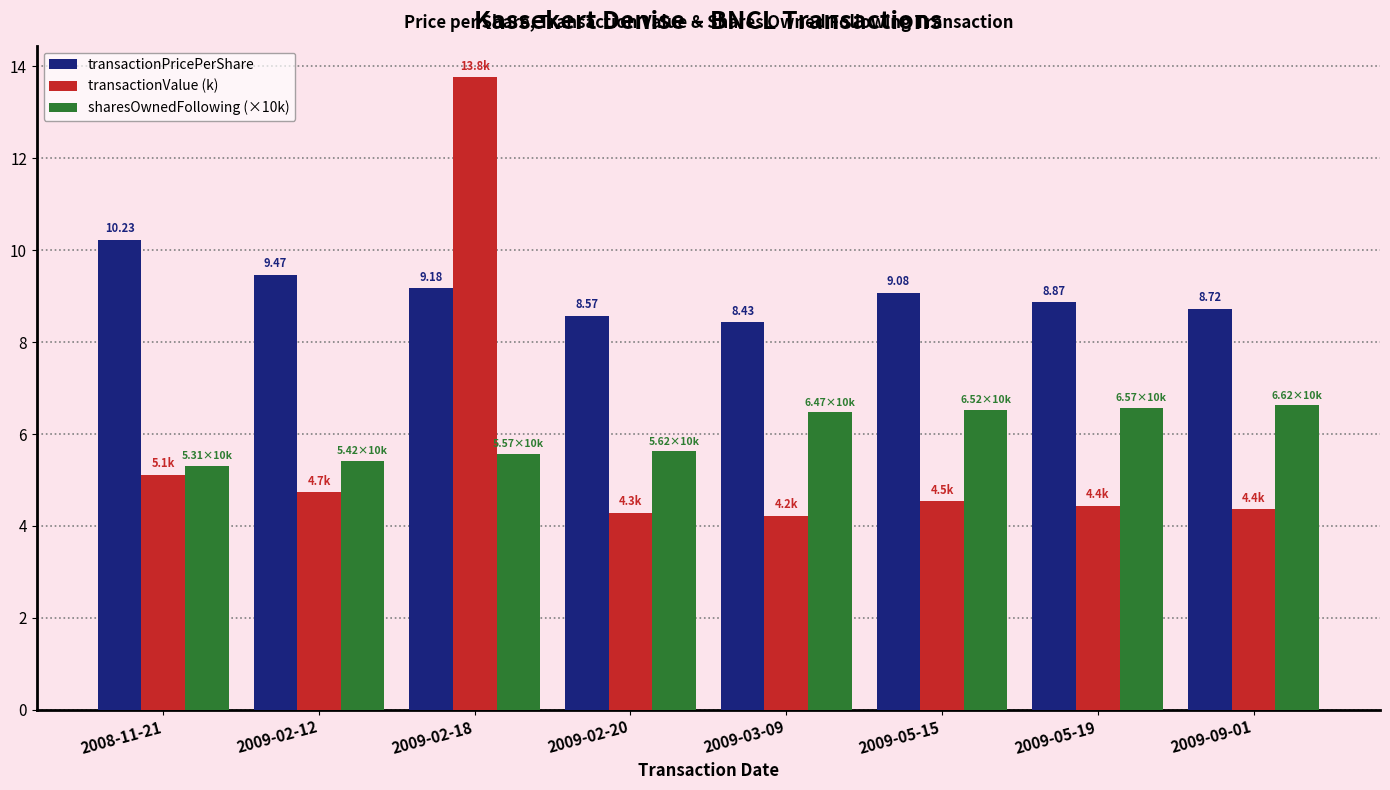

The transactionValue (k) series shows 7.7 at 2009-05-19. True or false?

False